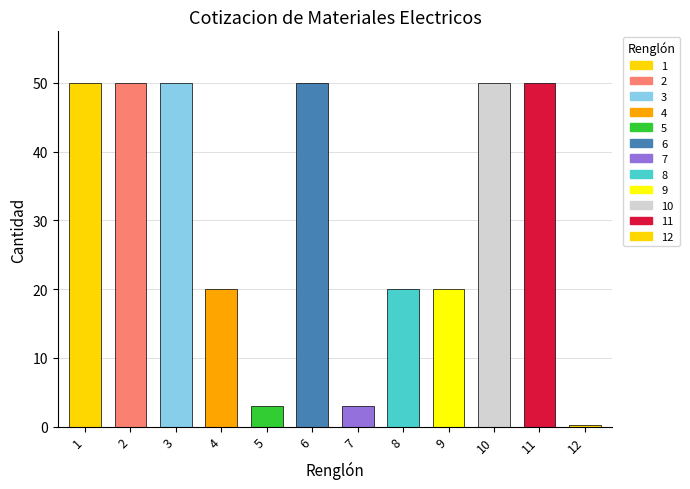

What is the difference between the maximum and minimum values?

49.8